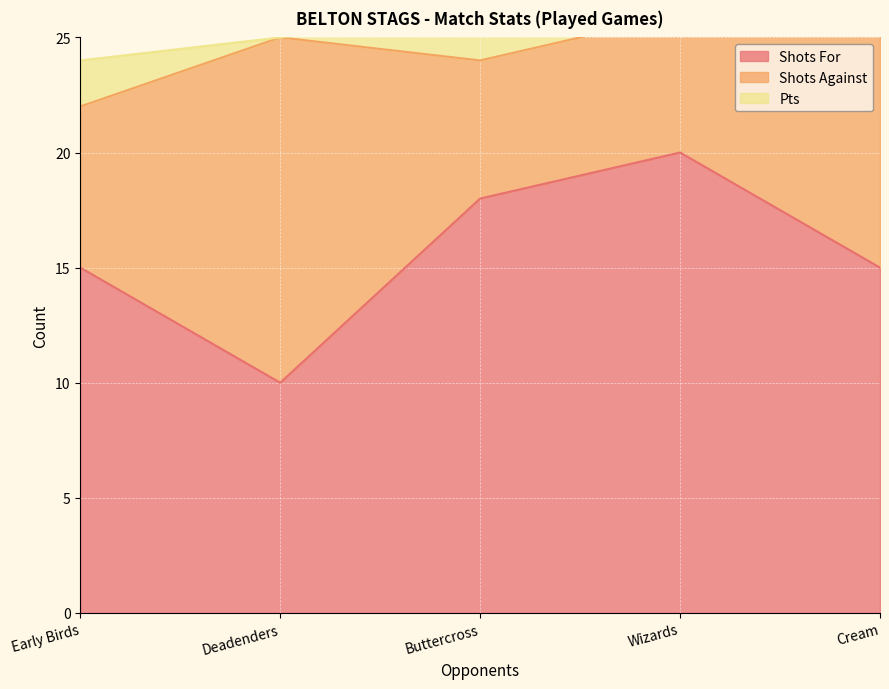

Is the value of Pts at Deadenders greater than the value of Shots Against at Cream?

No